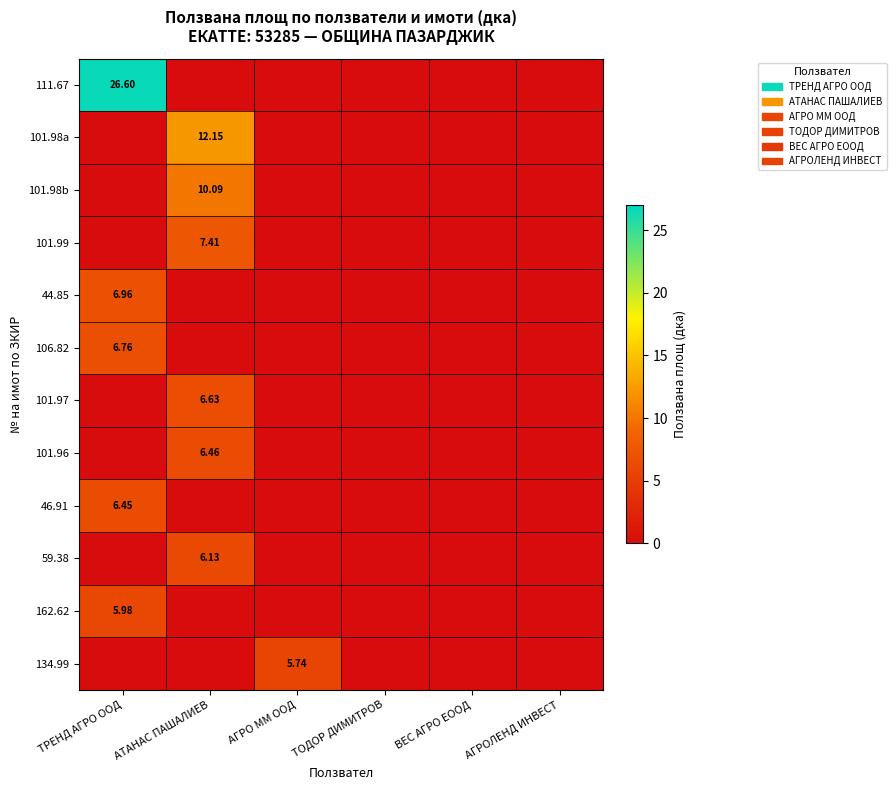

Rank the series at ТРЕНД АГРО ООД from highest to lowest value.

111.67, 44.85, 106.82, 46.91, 162.62, 101.98a, 101.98b, 101.99, 101.97, 101.96, 59.38, 134.99